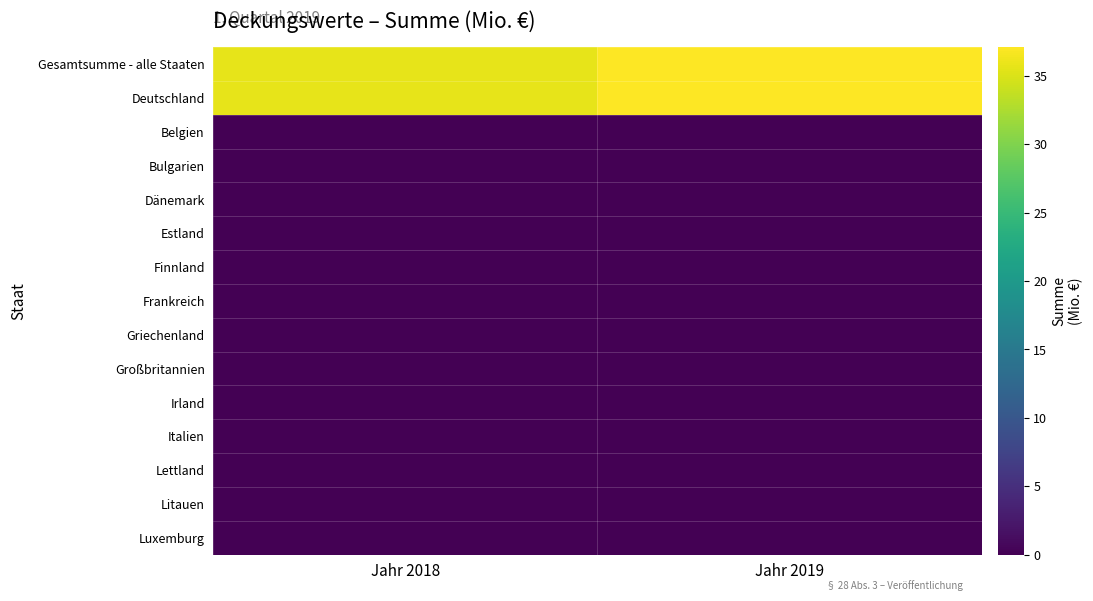

Reading left to right, what are all the values shown in this chart?

Gesamtsumme - alle Staaten: Jahr 2018=35.7	Jahr 2019=37.1
Deutschland: Jahr 2018=35.7	Jahr 2019=37.1
Belgien: Jahr 2018=0.0	Jahr 2019=0.0
Bulgarien: Jahr 2018=0.0	Jahr 2019=0.0
Dänemark: Jahr 2018=0.0	Jahr 2019=0.0
Estland: Jahr 2018=0.0	Jahr 2019=0.0
Finnland: Jahr 2018=0.0	Jahr 2019=0.0
Frankreich: Jahr 2018=0.0	Jahr 2019=0.0
Griechenland: Jahr 2018=0.0	Jahr 2019=0.0
Großbritannien: Jahr 2018=0.0	Jahr 2019=0.0
Irland: Jahr 2018=0.0	Jahr 2019=0.0
Italien: Jahr 2018=0.0	Jahr 2019=0.0
Lettland: Jahr 2018=0.0	Jahr 2019=0.0
Litauen: Jahr 2018=0.0	Jahr 2019=0.0
Luxemburg: Jahr 2018=0.0	Jahr 2019=0.0